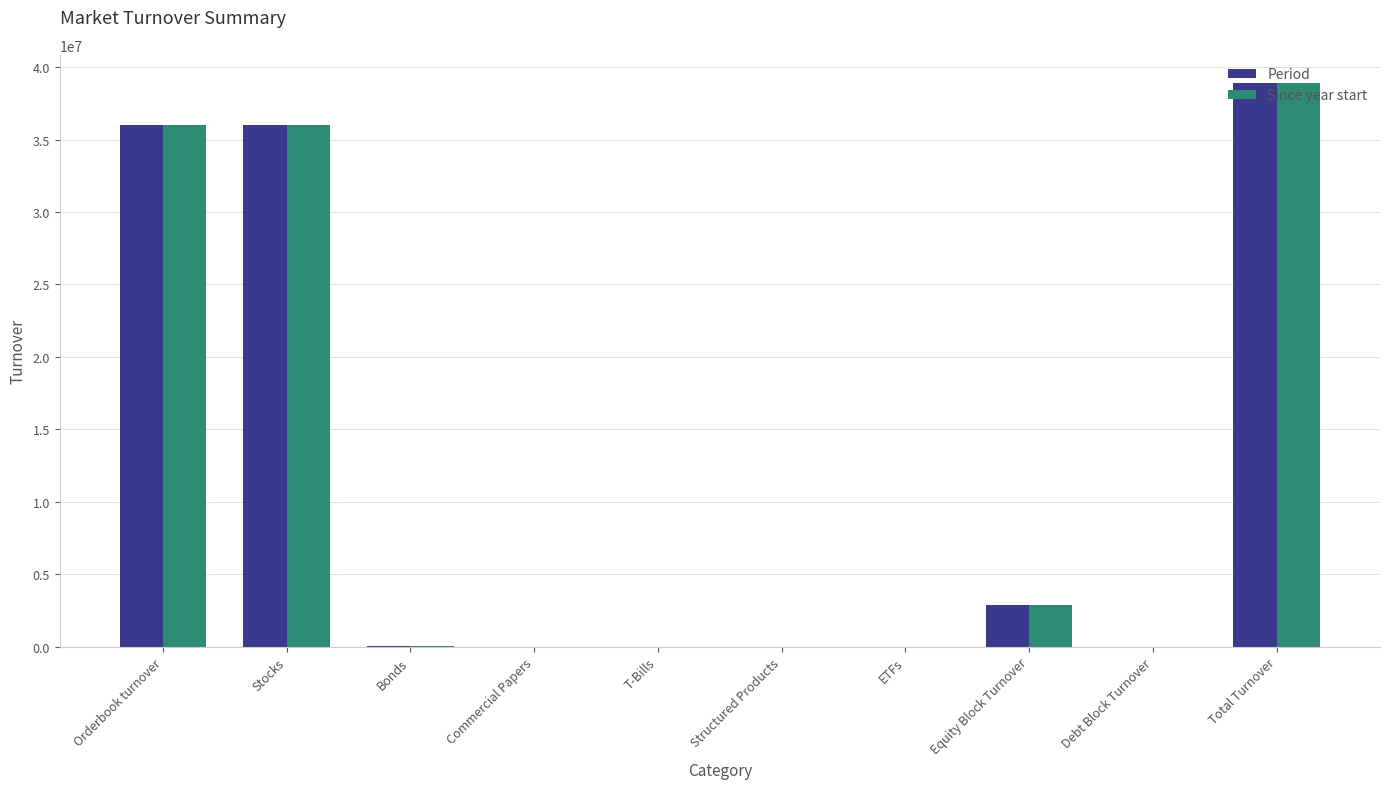

What is the highest value of the Period series?

38900888.6